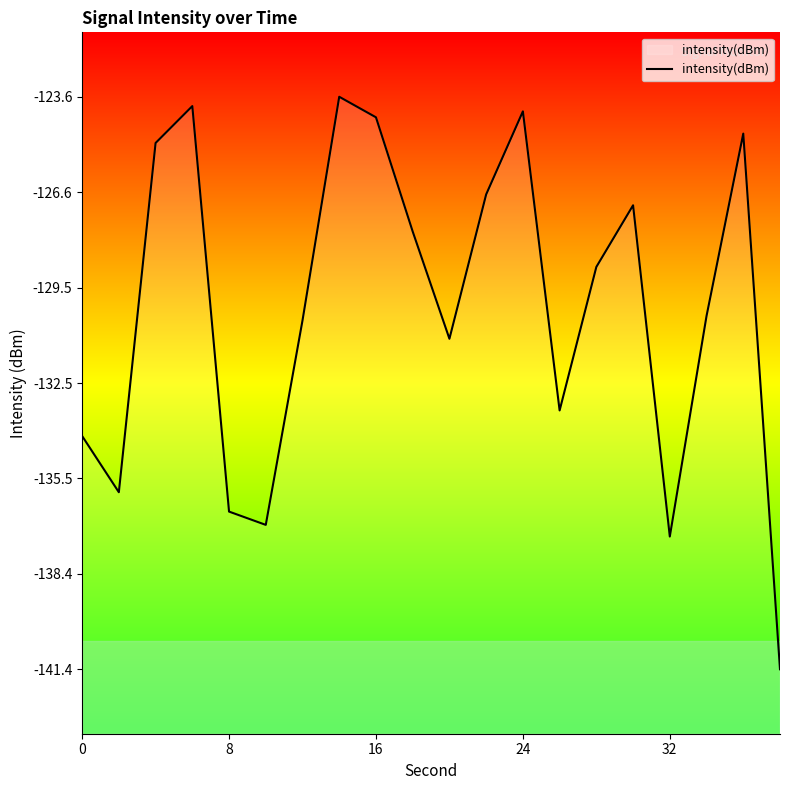

How many data points are less than -128?

11